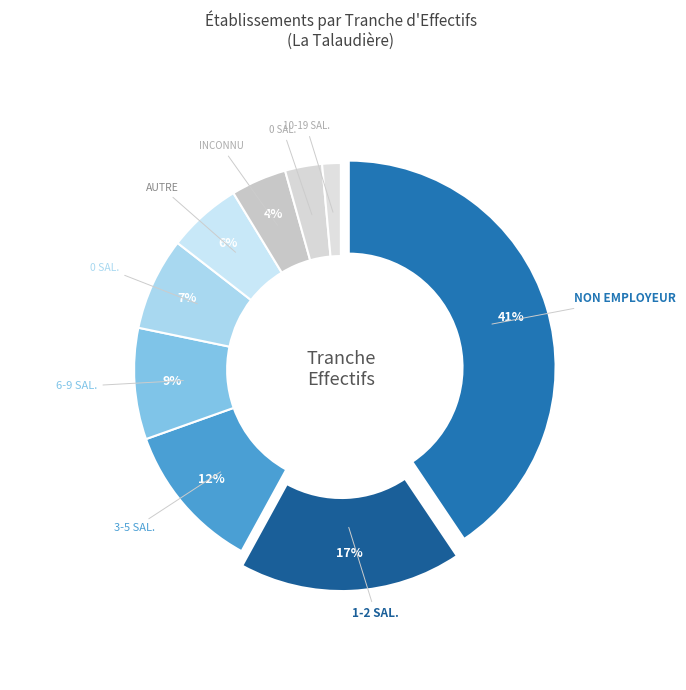

To the nearest percent, what is the average slice percentage?

11%